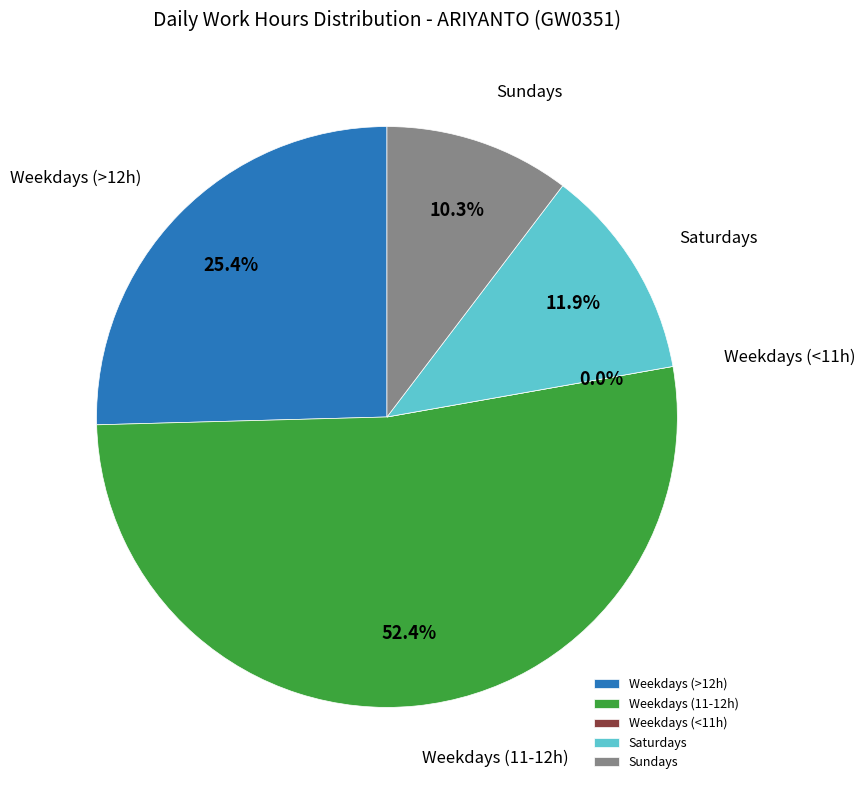

True or false: Mon 13 accounts for 10% of the total.

False